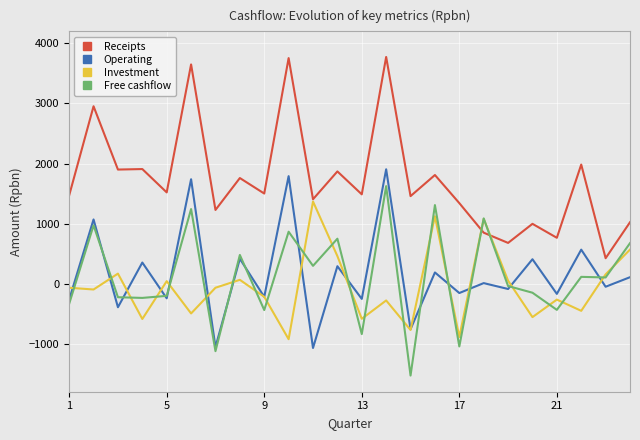

What is the sum of all Operating values?

4091.3